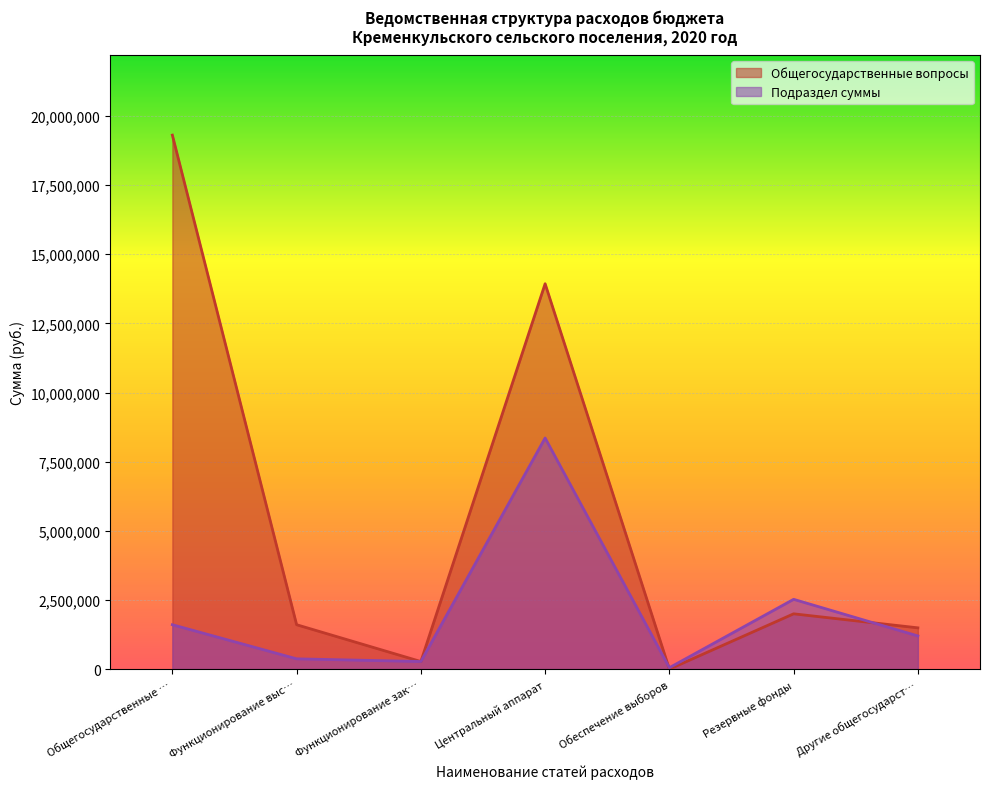

What is the label of the 4th point from the left?

Центральный аппарат